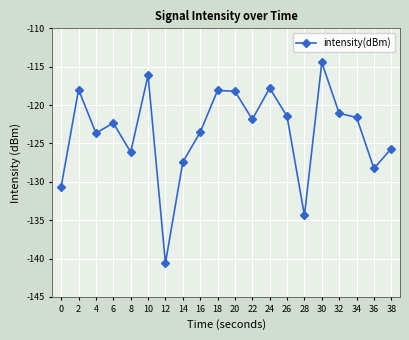

How many interior local peaks (higher than both neighbors) does the data have?

6